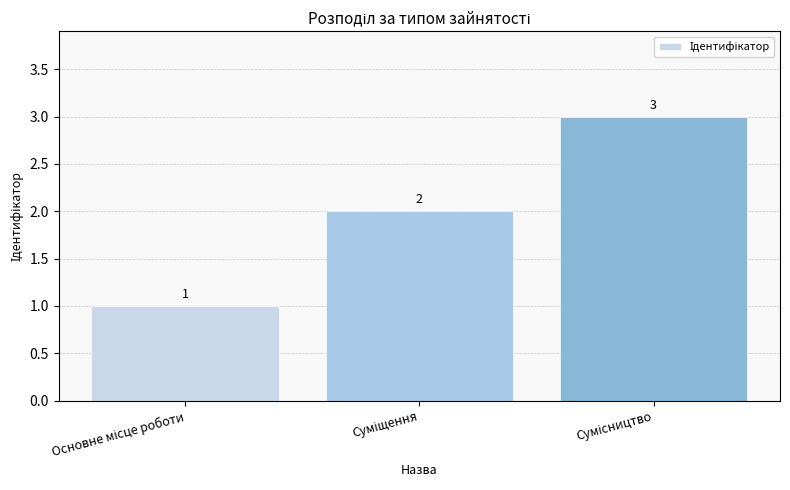

What is the value of the 1st bar from the left?

1